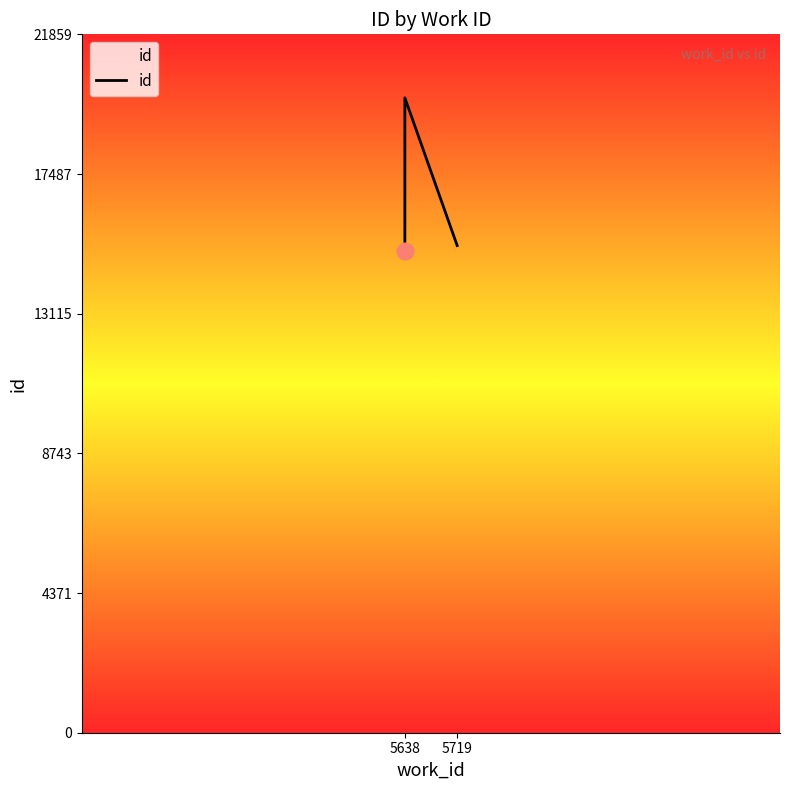

True or false: the data shows 15248 at 5719.

True